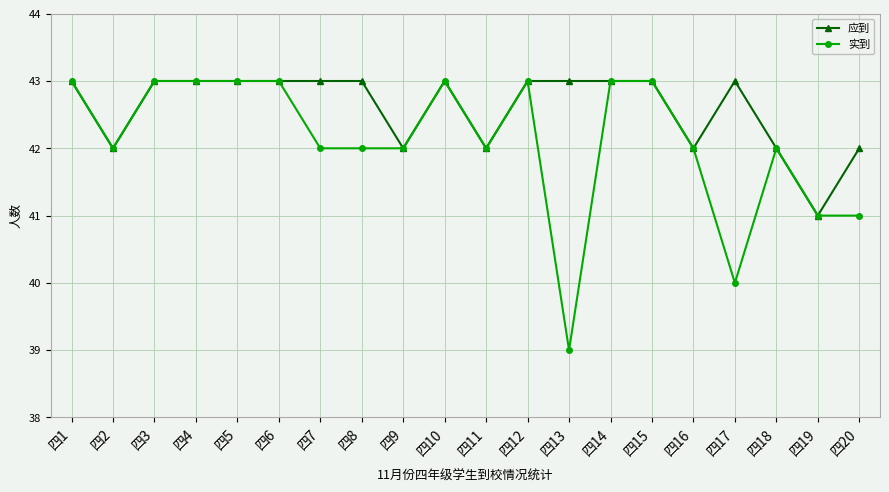

How many categories are shown in the chart?

20